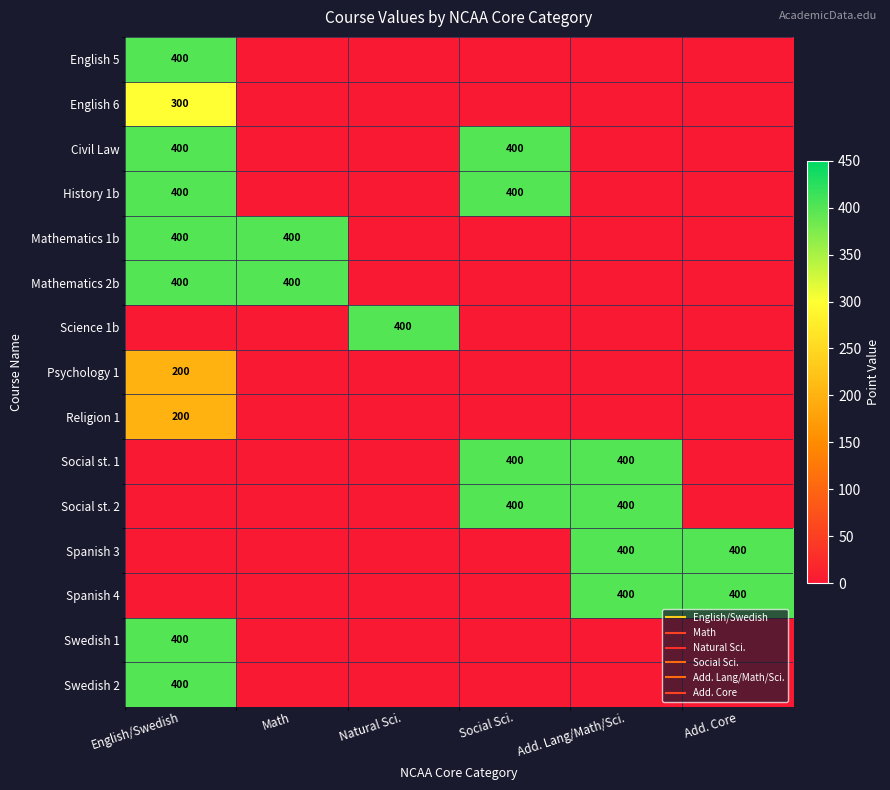

What is the difference between the maximum and minimum values in the Science 1b series?

400